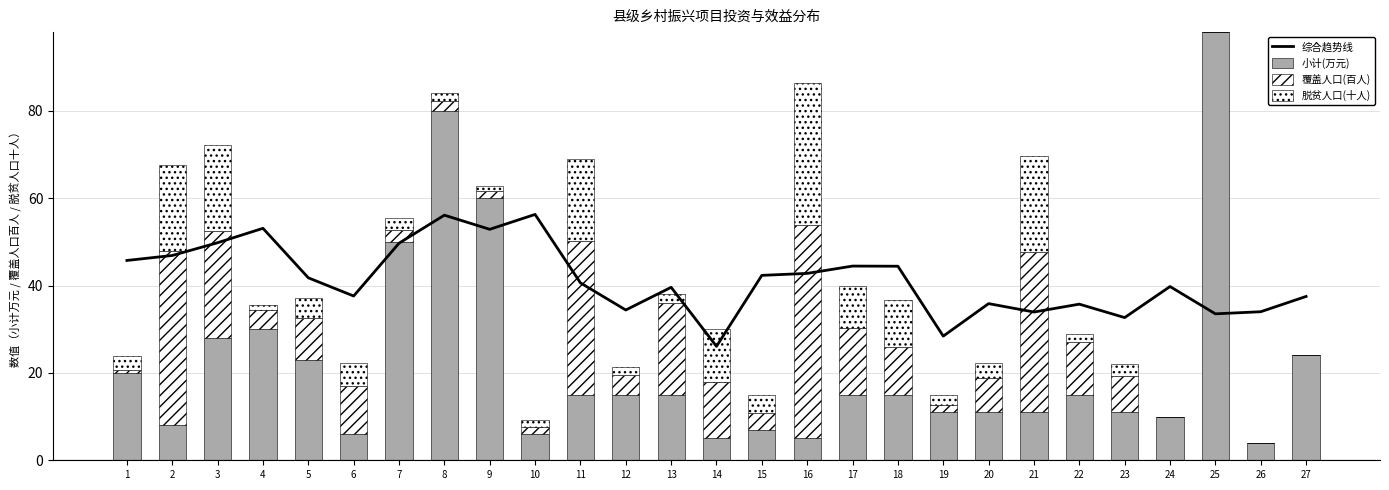

At which category is the sum across all series the highest?

8